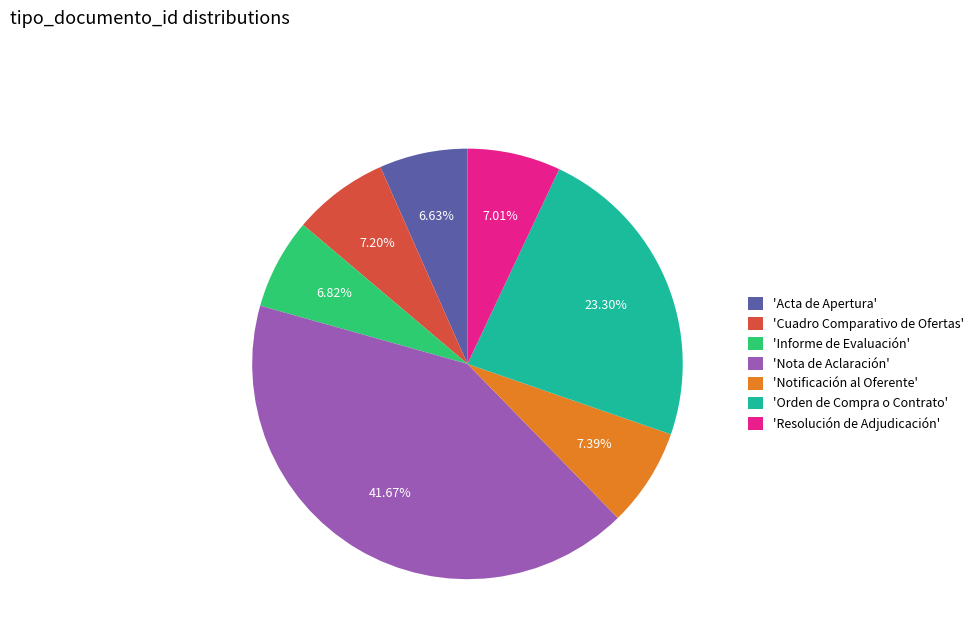

Which category has the biggest portion of the pie?

'Nota de Aclaración'